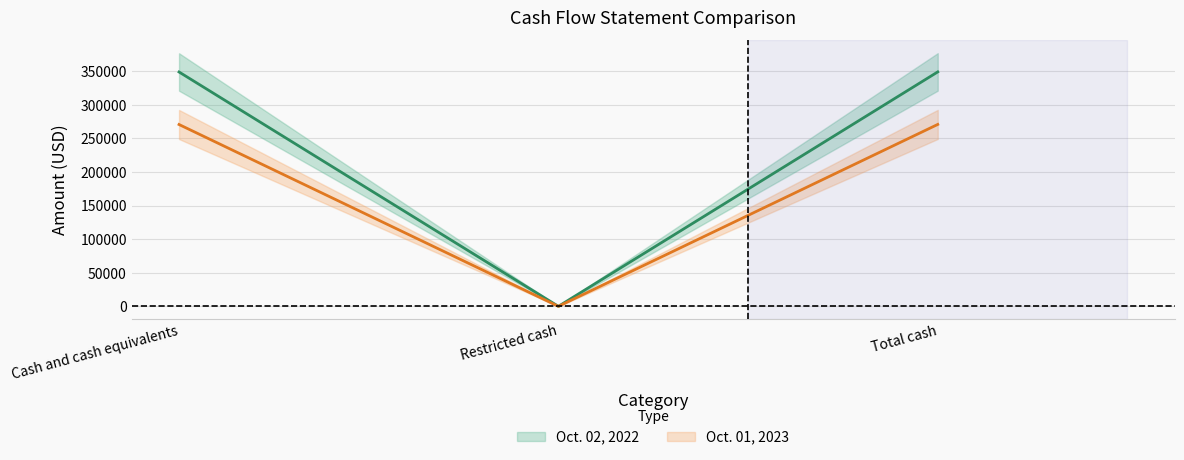

At which label is Oct. 02, 2022 closest to 174628?

Cash and cash equivalents